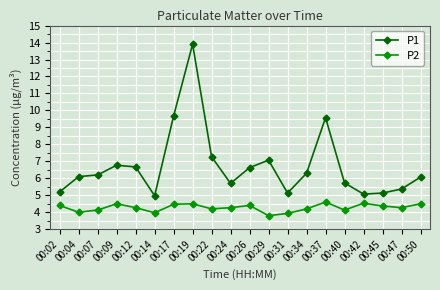

The P1 series shows 6.3 at 00:34. True or false?

True